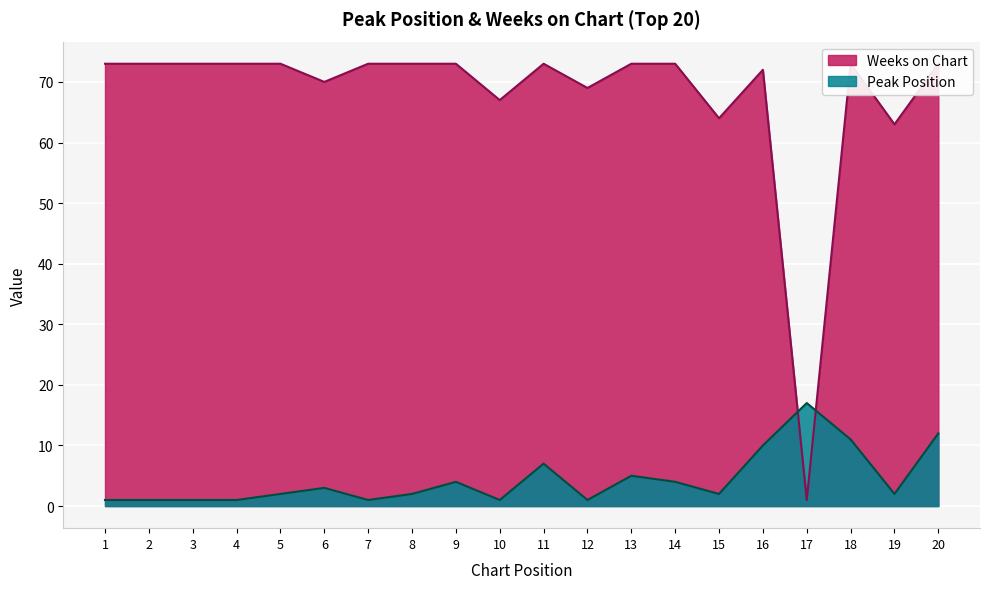

How many intersections are there between Weeks on Chart and Peak Position?

2